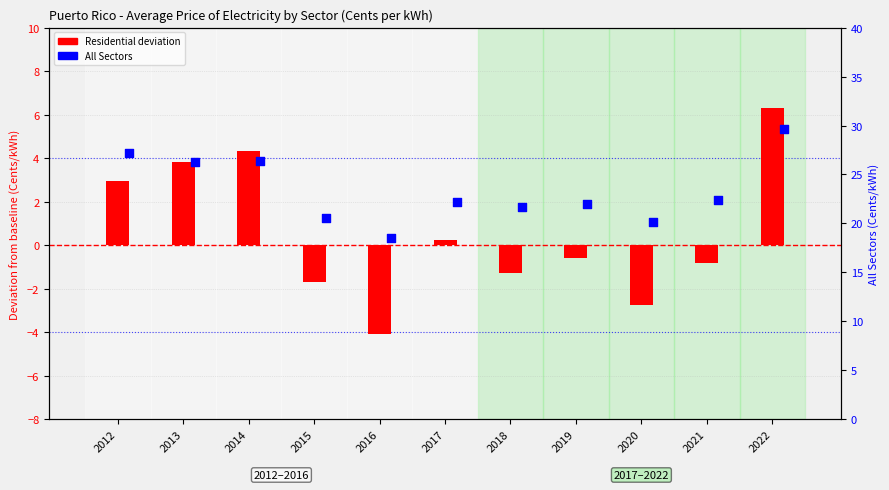

At how many categories does at least one series exceed 2?

11